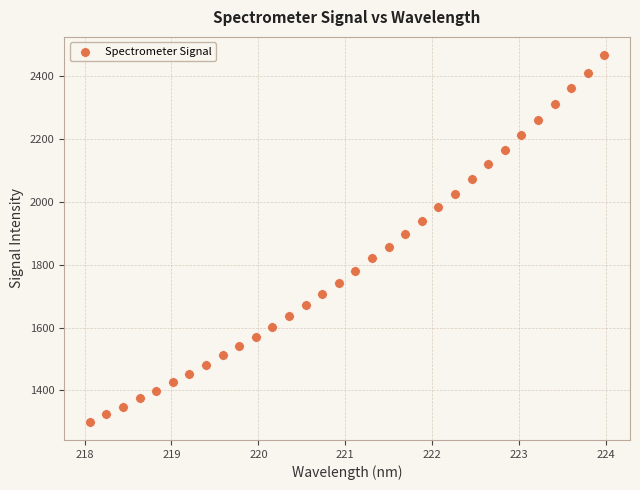

What is the range of X values (max minus min)?

5.9